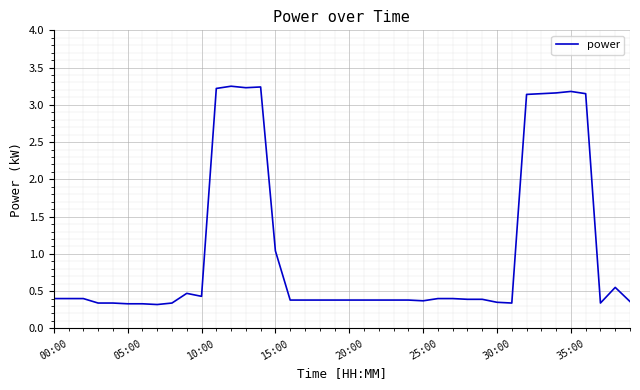

What is the difference between the maximum and minimum values?

2.9